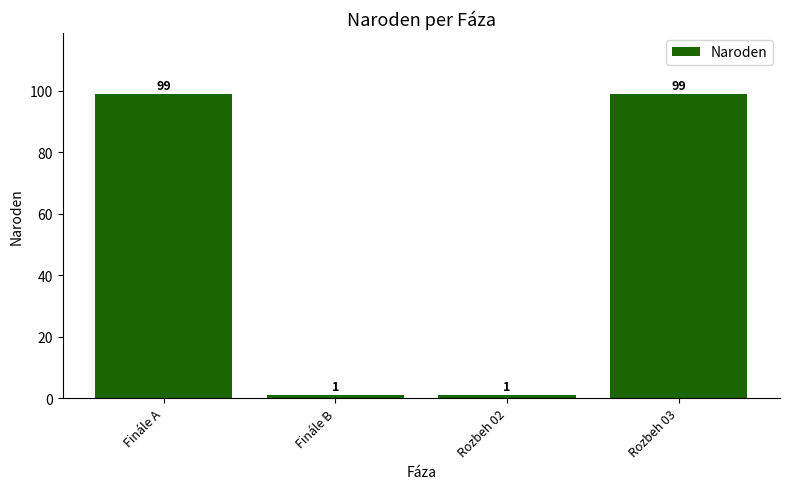

What is the value of the 3rd bar from the left?

1